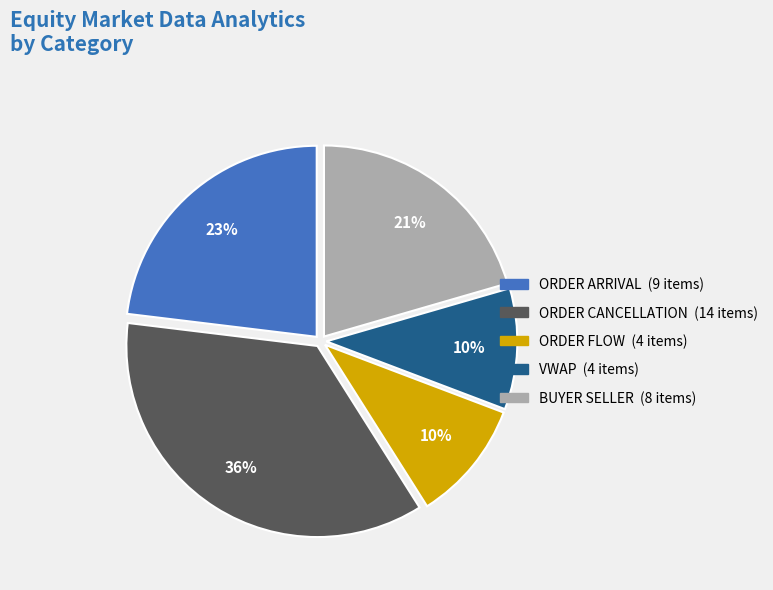

Is it true that ORDER FLOW is 10% of the pie?

True